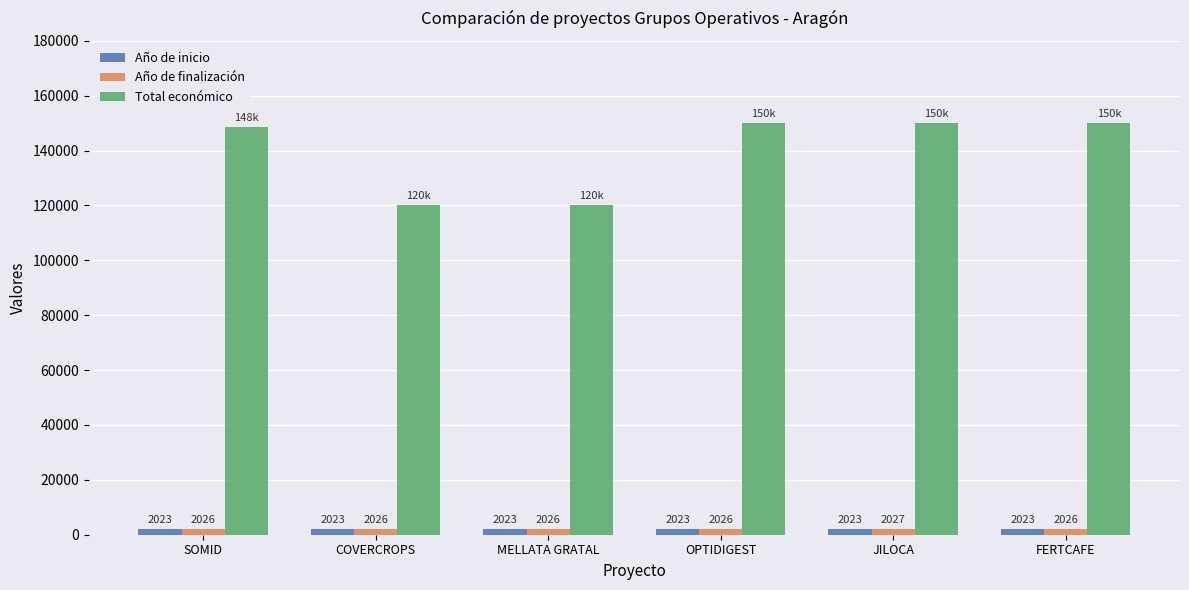

Is it true that Año de finalización equals 2026 at FERTCAFE?

True